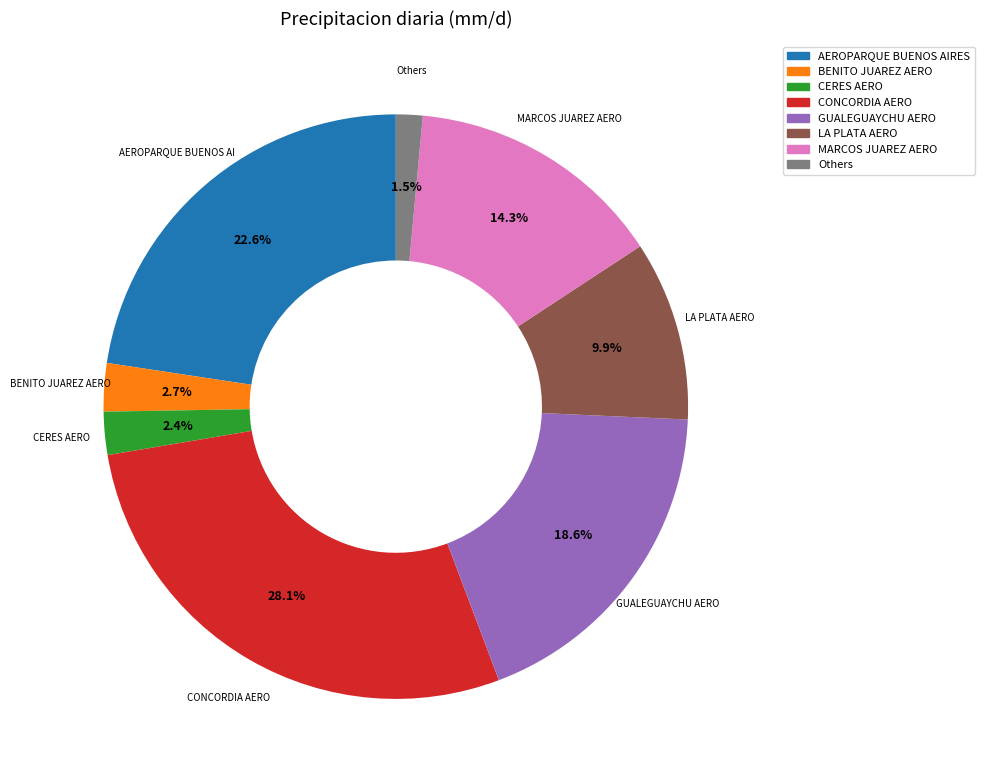

Which slice is the largest?

CONCORDIA AERO